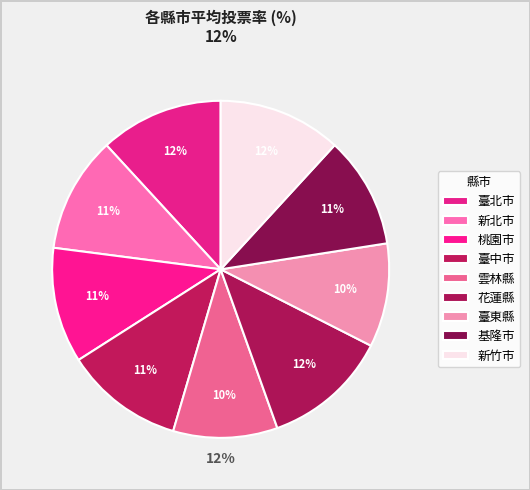

Which slice is the smallest?

臺東縣